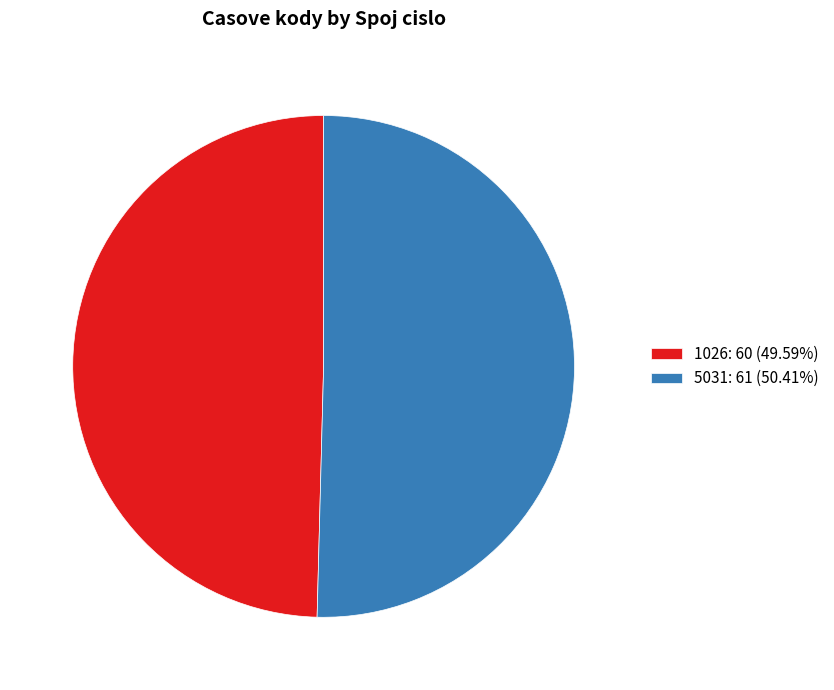

Approximately how many times larger is the value at 1026 compared to 5031?

1.0